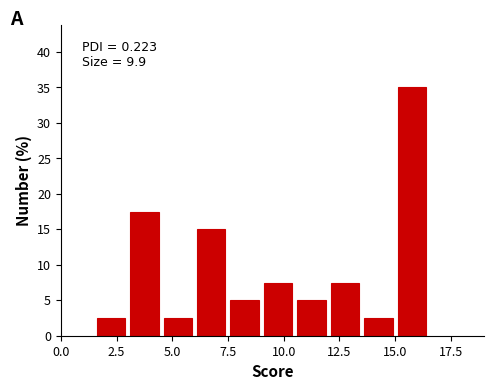

Around what value on the x-axis is the tallest bar? Give the approximate position of its centre, as read against the axis.

16.0